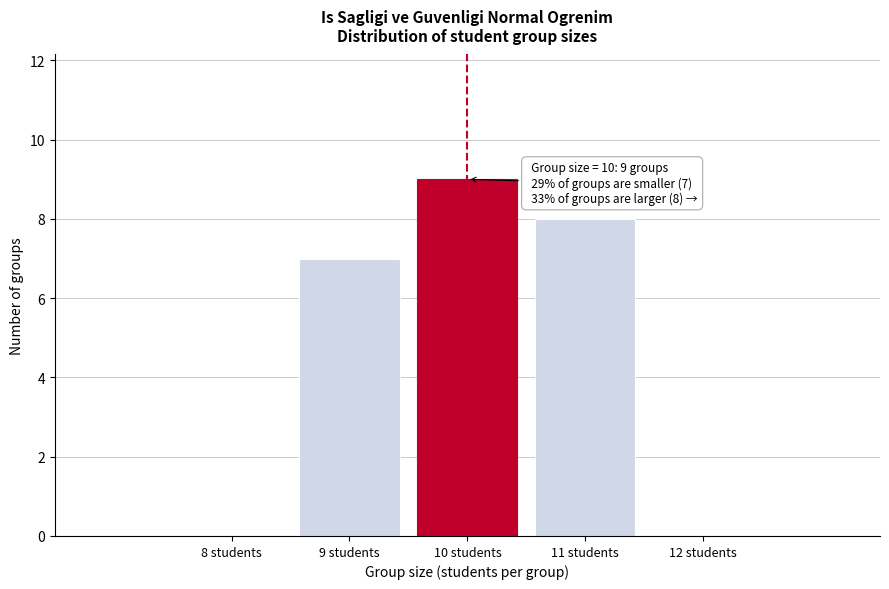

Which range on the x-axis has the tallest bar?

9.5 to 10.5